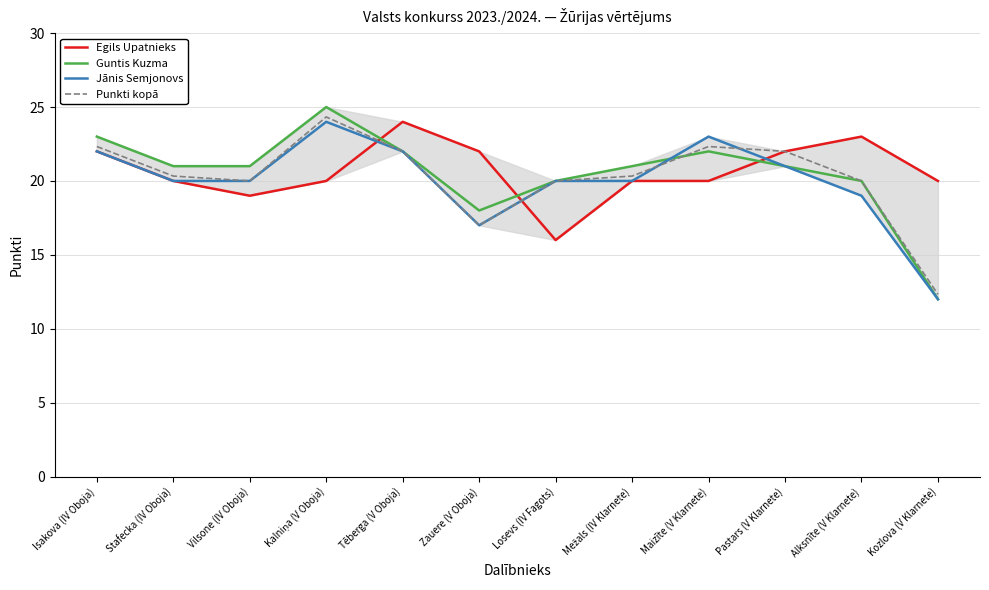

What is the label of the 2nd point from the right?

Alksnīte (V Klarnete)